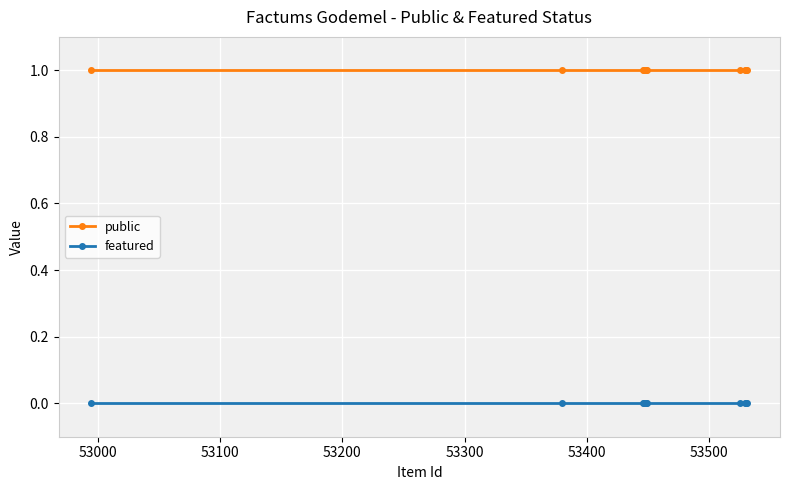

How many data points does each series have?

10